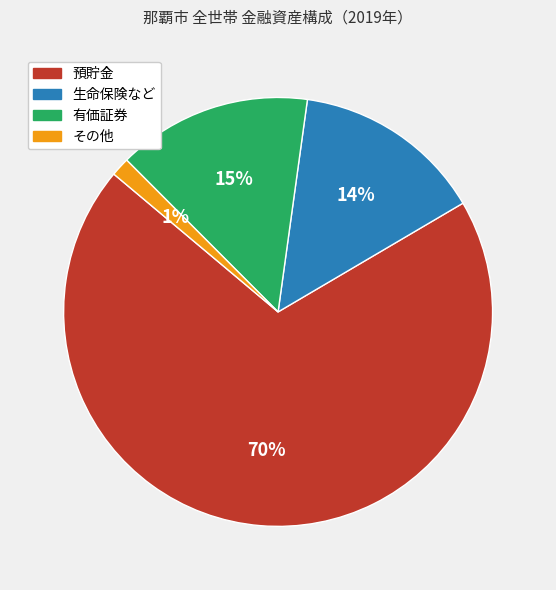

Which category has the smallest portion of the pie?

その他